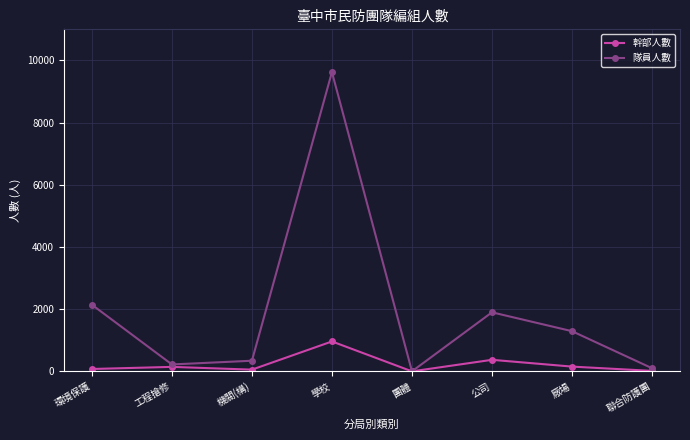

What are all the series names shown in the legend?

幹部人數, 隊員人數